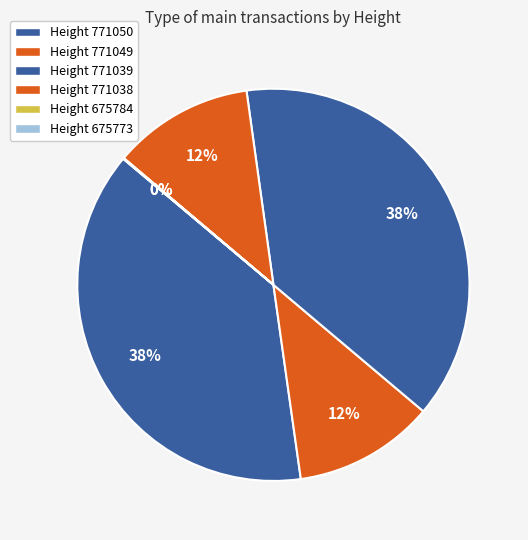

Rank the categories by value from highest to lowest.

771039, 771050, 771038, 771049, 675773, 675784